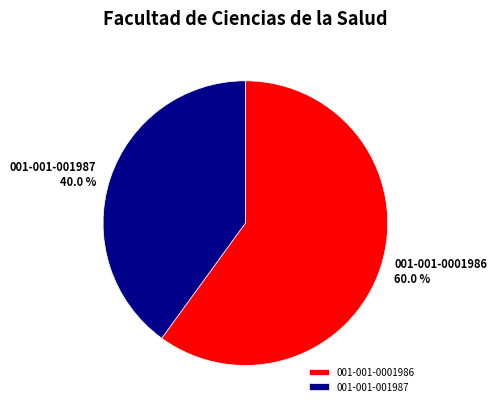

Is it true that 001-001-001987 is 54% of the pie?

False